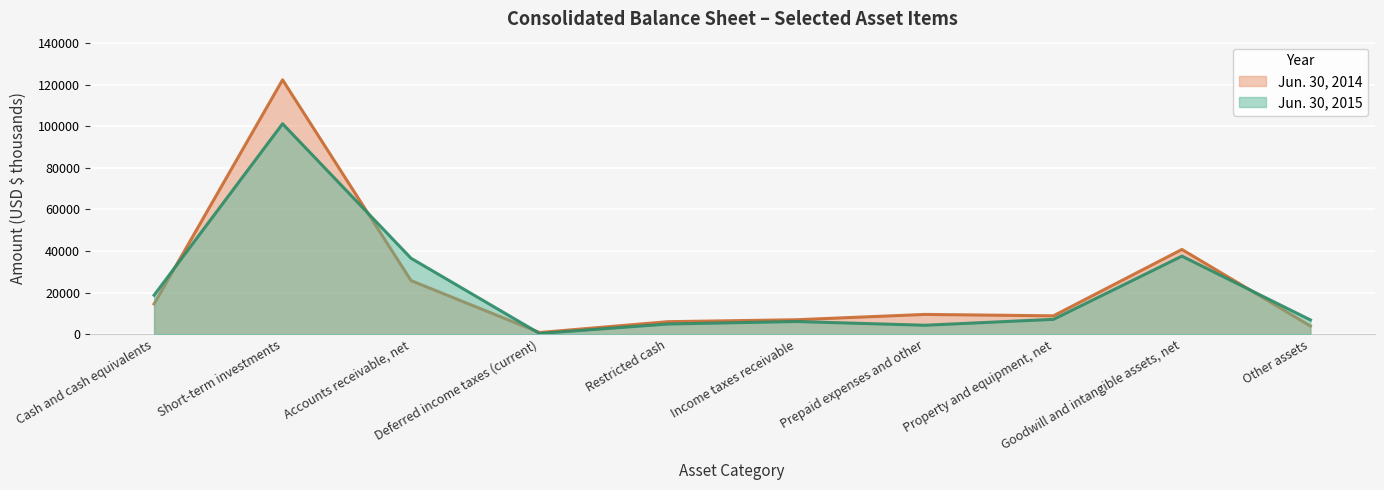

What position from the right is Short-term investments?

9